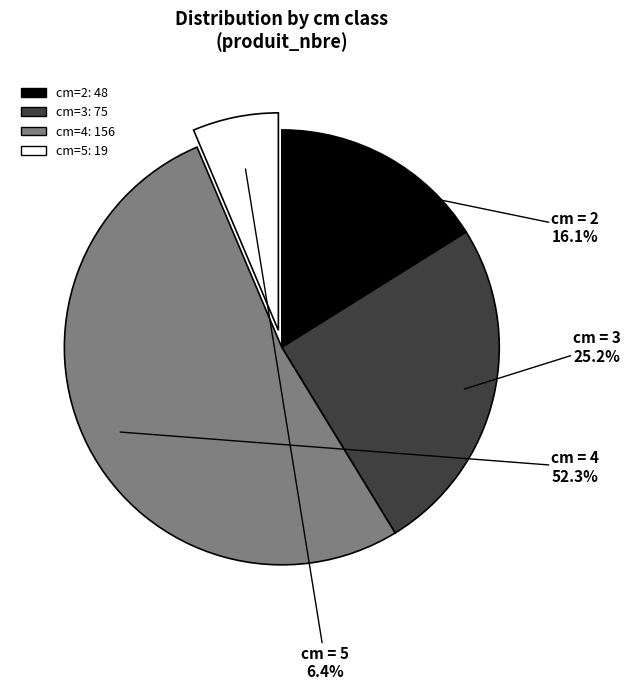

Which slice is the largest?

cm = 4